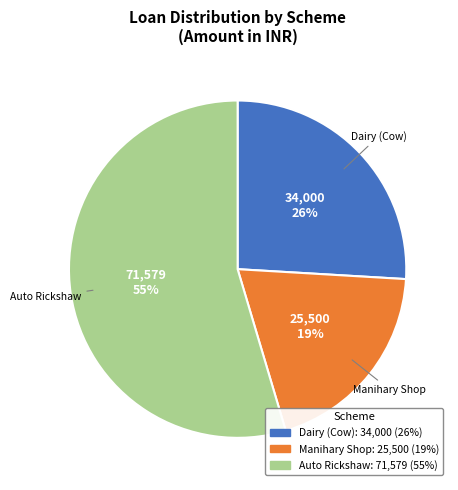

Is there a majority slice in this chart?

Yes